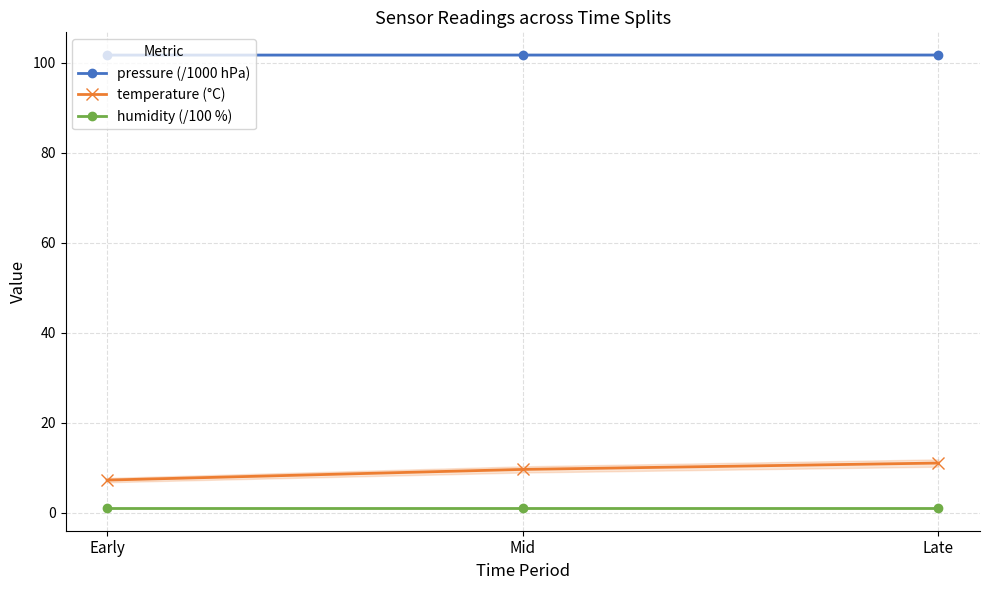

Is this an area chart (filled region under the line)?

No